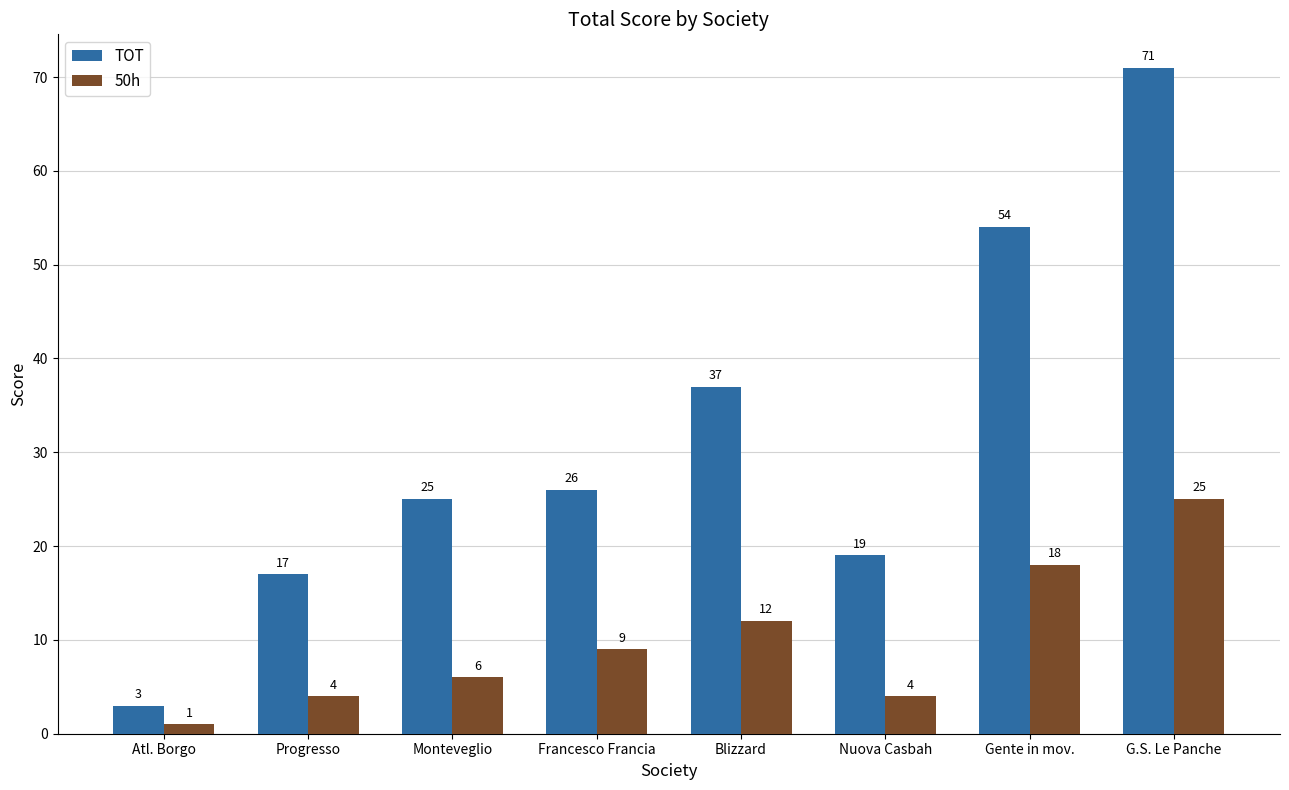

Which category has the highest value in the TOT series?

G.S. Le Panche